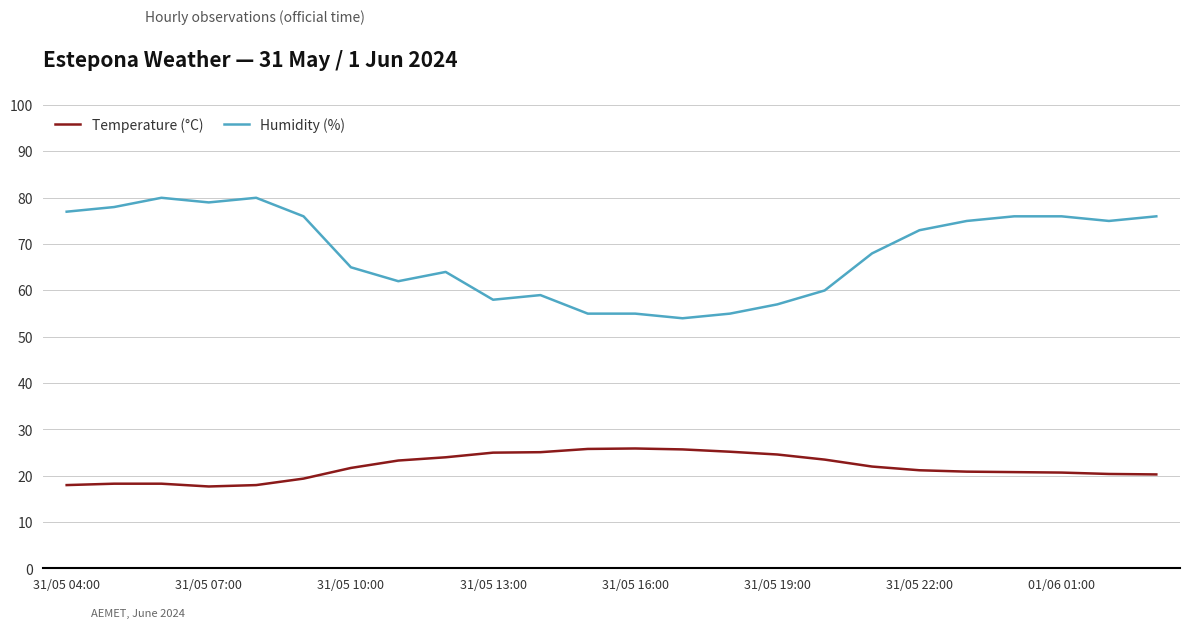

True or false: Temperature (°C) and Humidity (%) intersect in this chart.

False